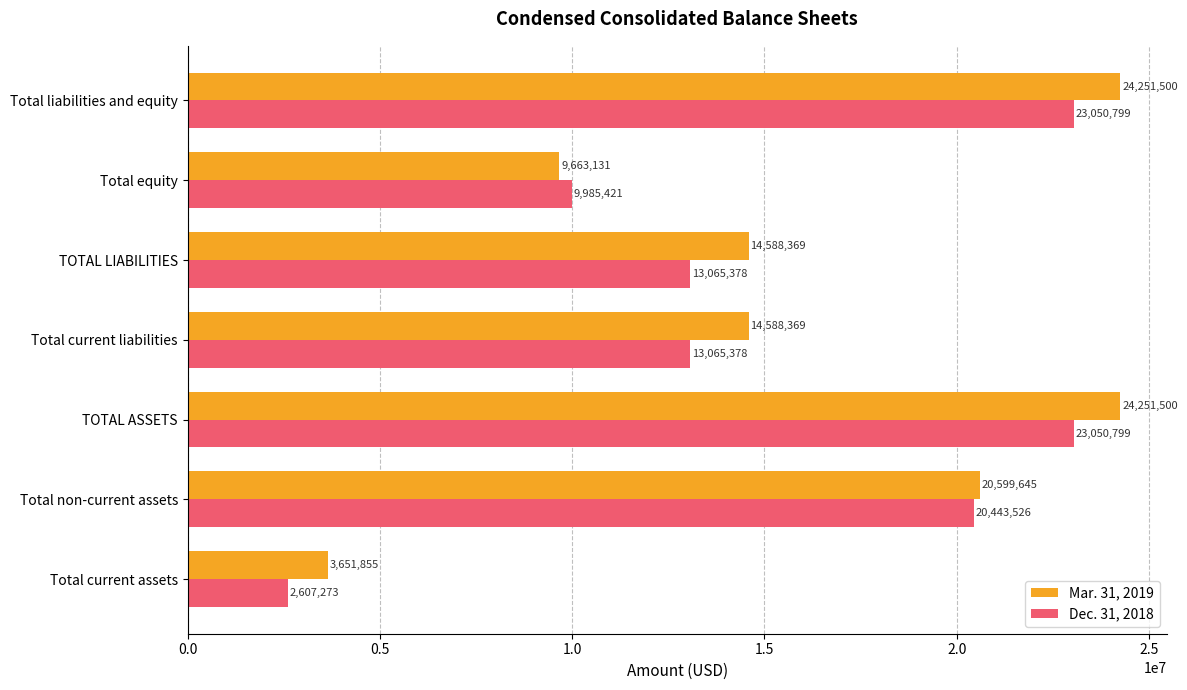

What is the sum of all Mar. 31, 2019 values?

111594369